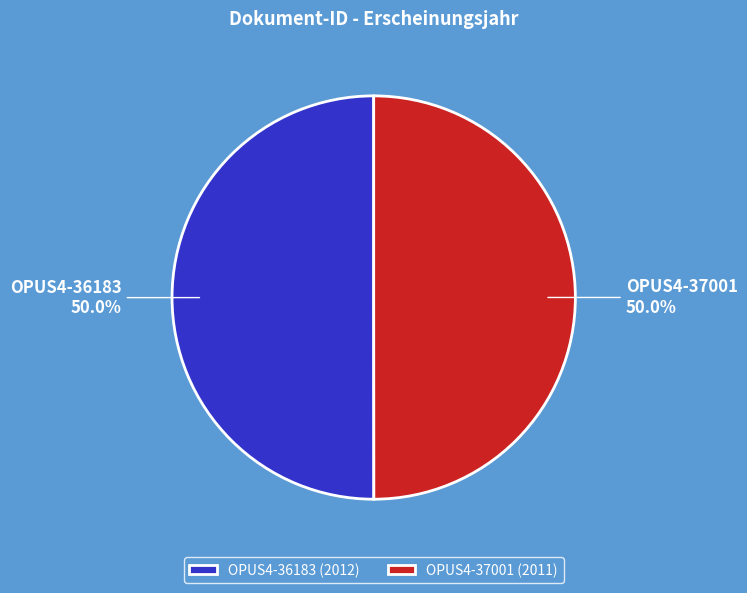

To the nearest percent, what is the combined percentage of OPUS4-36183 and OPUS4-37001?

100%